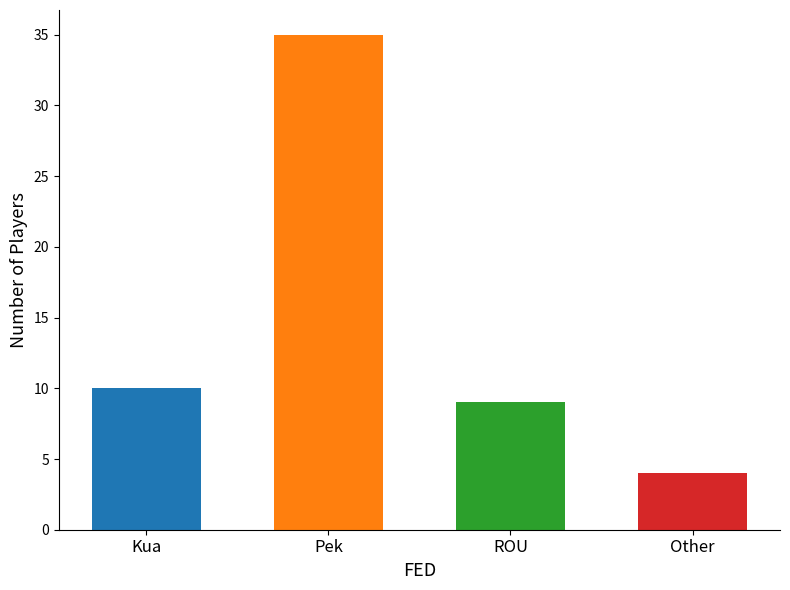

Rank the categories by value from lowest to highest.

Other, ROU, Kua, Pek